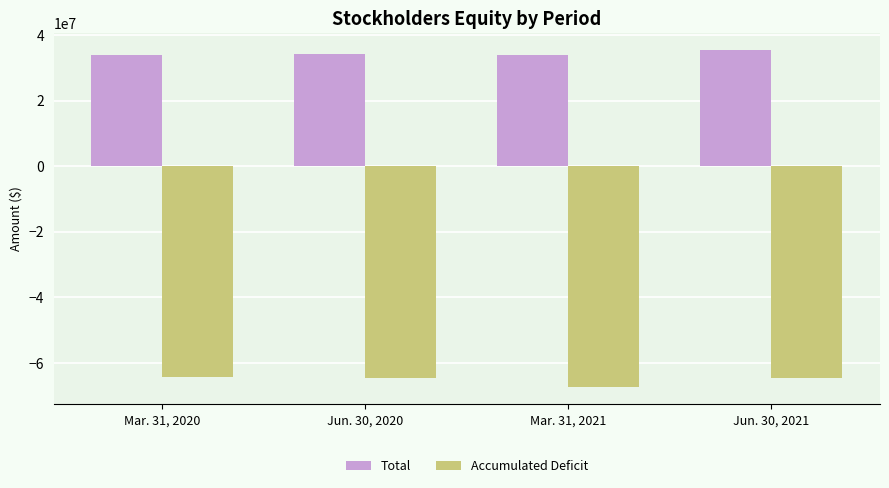

What is the difference between the maximum and minimum values in the Accumulated Deficit series?

3021036